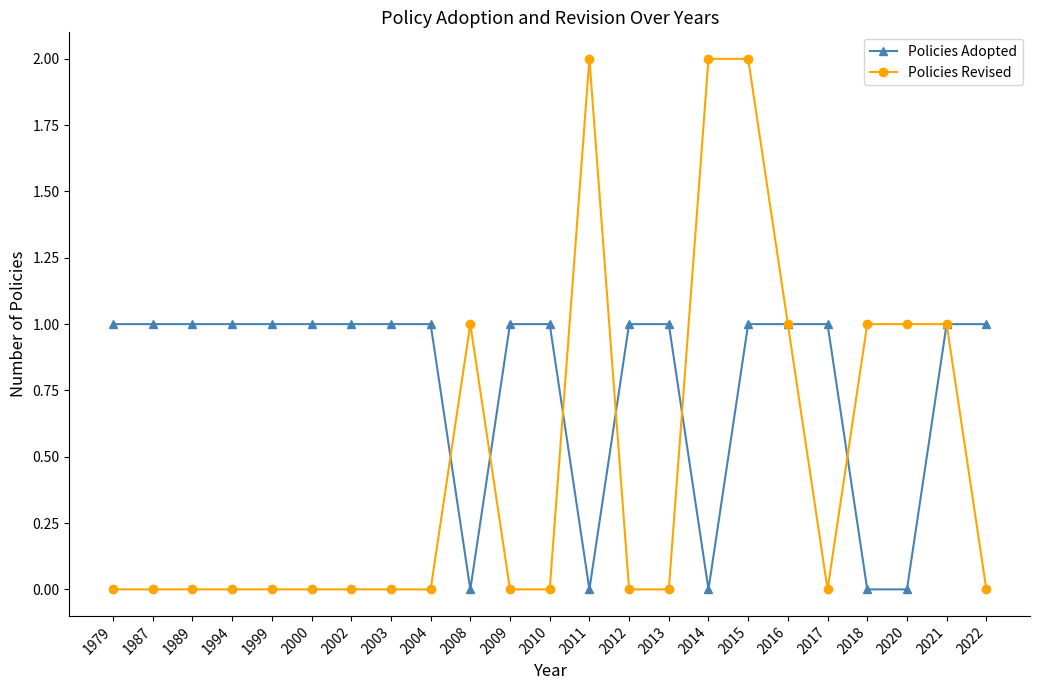

Reading right to left, extract all data points from this chart.

Policies Adopted: 1	1	0	0	1	1	1	0	1	1	0	1	1	0	1	1	1	1	1	1	1	1	1
Policies Revised: 0	1	1	1	0	1	2	2	0	0	2	0	0	1	0	0	0	0	0	0	0	0	0